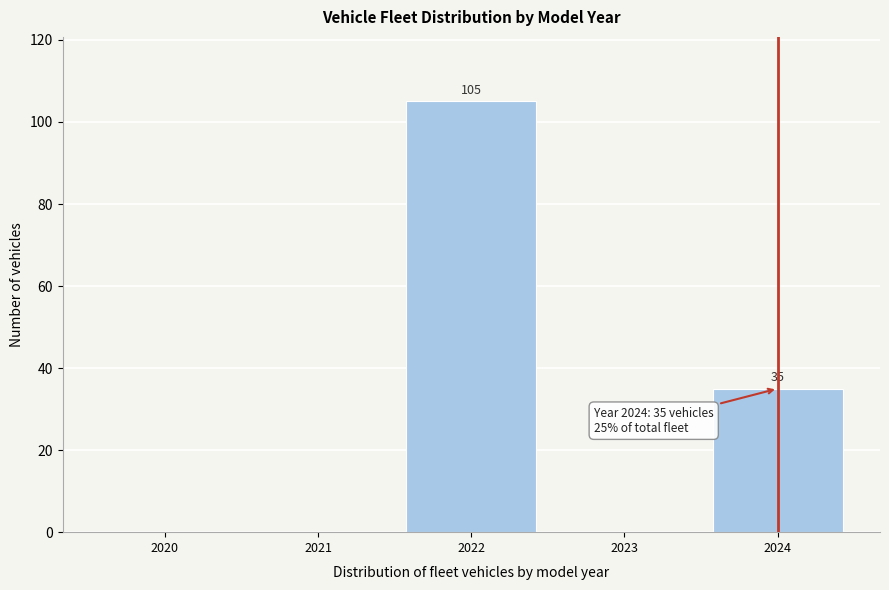

Reading left to right, transcribe all the data shown in this chart.

2020=0	2021=0	2022=105	2023=0	2024=35